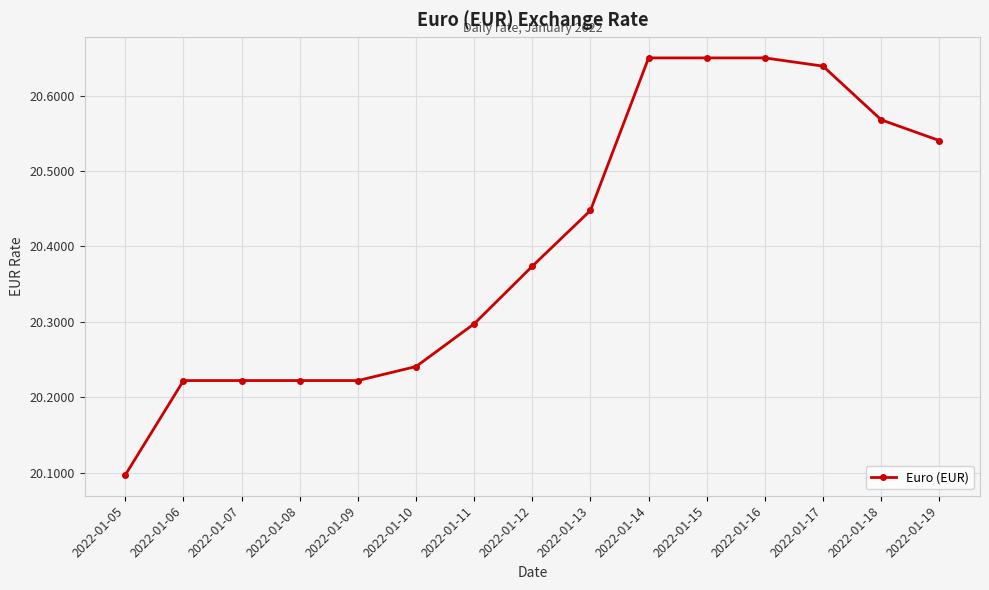

What is the difference between the maximum and second lowest values?

0.4